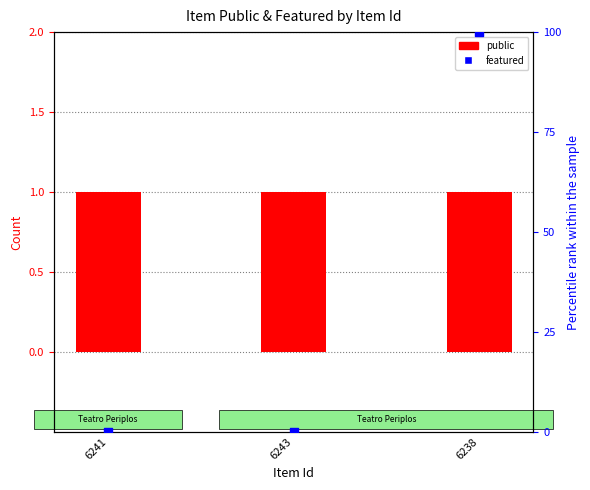

What is the total value across all series at 6241?

1